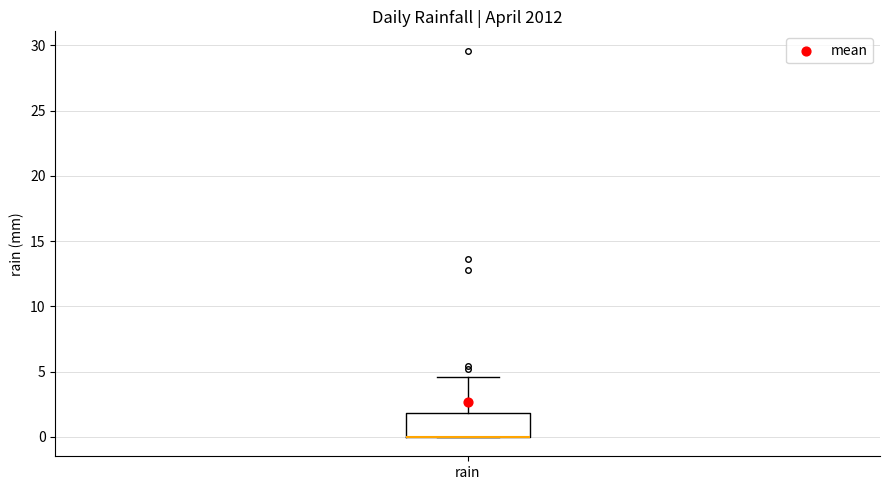

Read this box plot against the y-axis: the position of the median line, the range covered by the box, and the ends of both whiskers. The values are not printed on the chart, so give them approximately, as read against the axis.

median 0.0 (drawn on the box's lower edge), box 0.0 to 2.0, whiskers 0.0 to 4.5